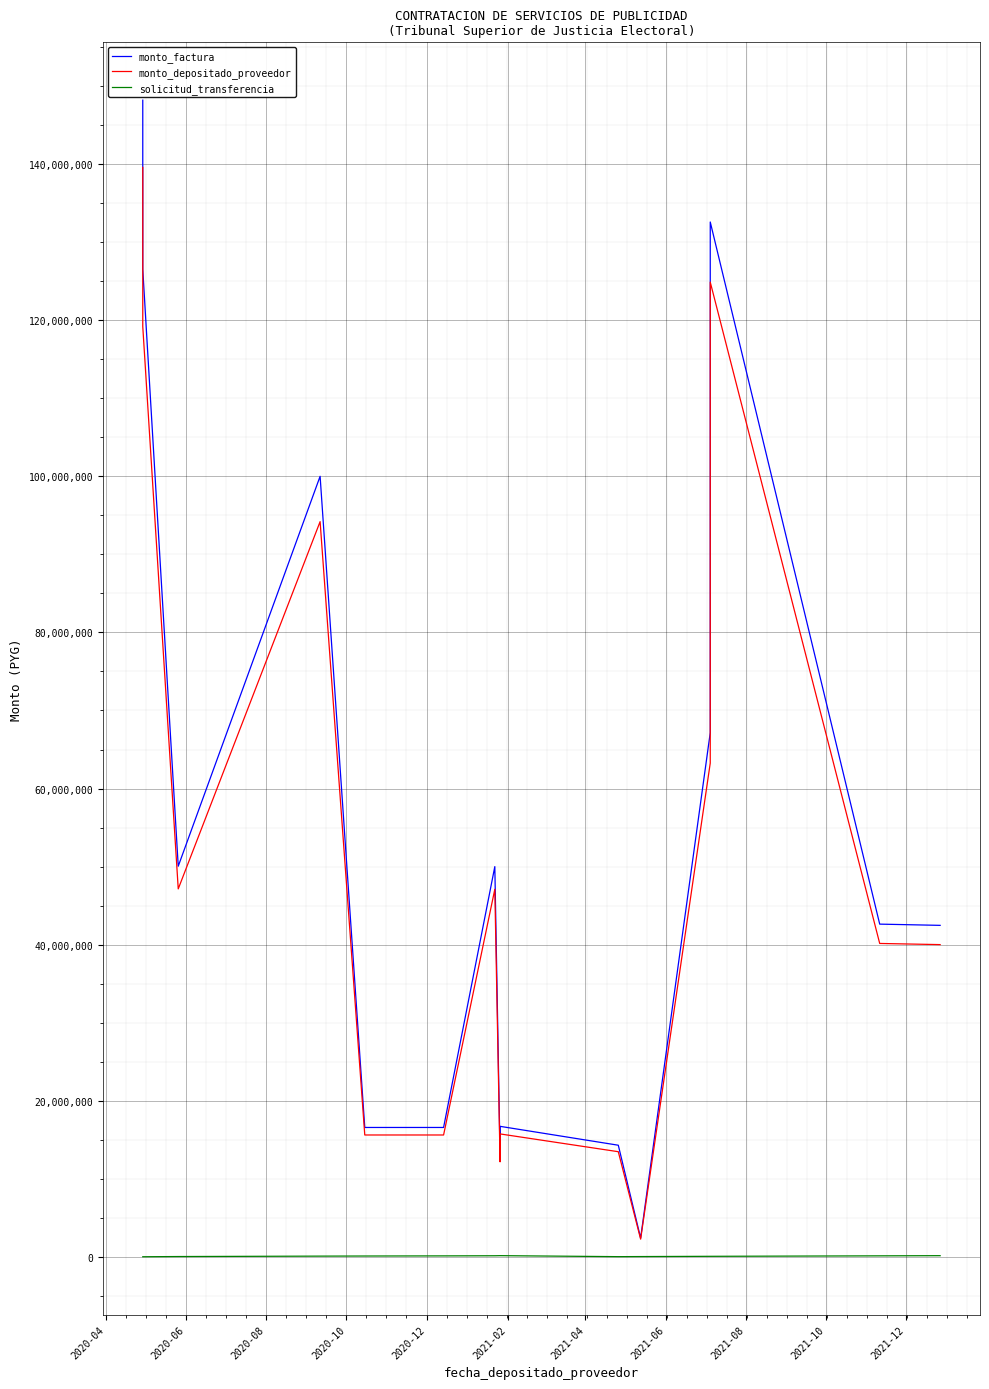

Does the chart display data point markers on the line(s)?

No